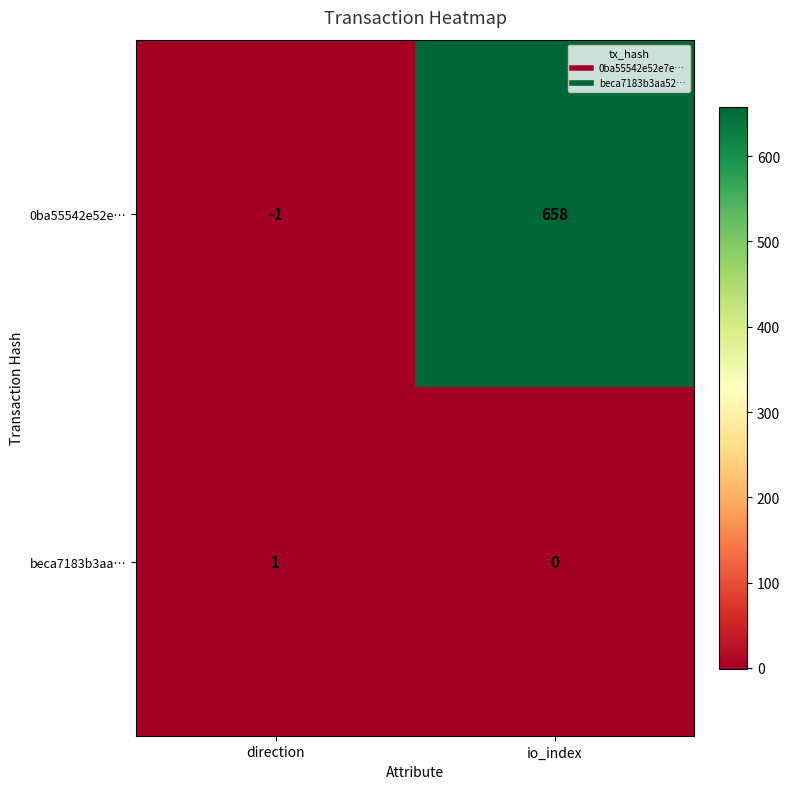

Which series has the largest range (max minus min)?

0ba55542e52e…